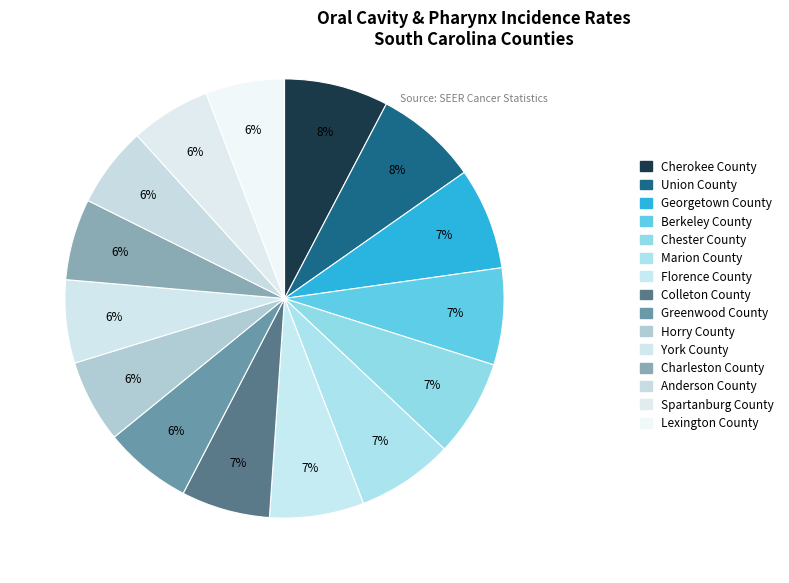

Is there a majority slice in this chart?

No